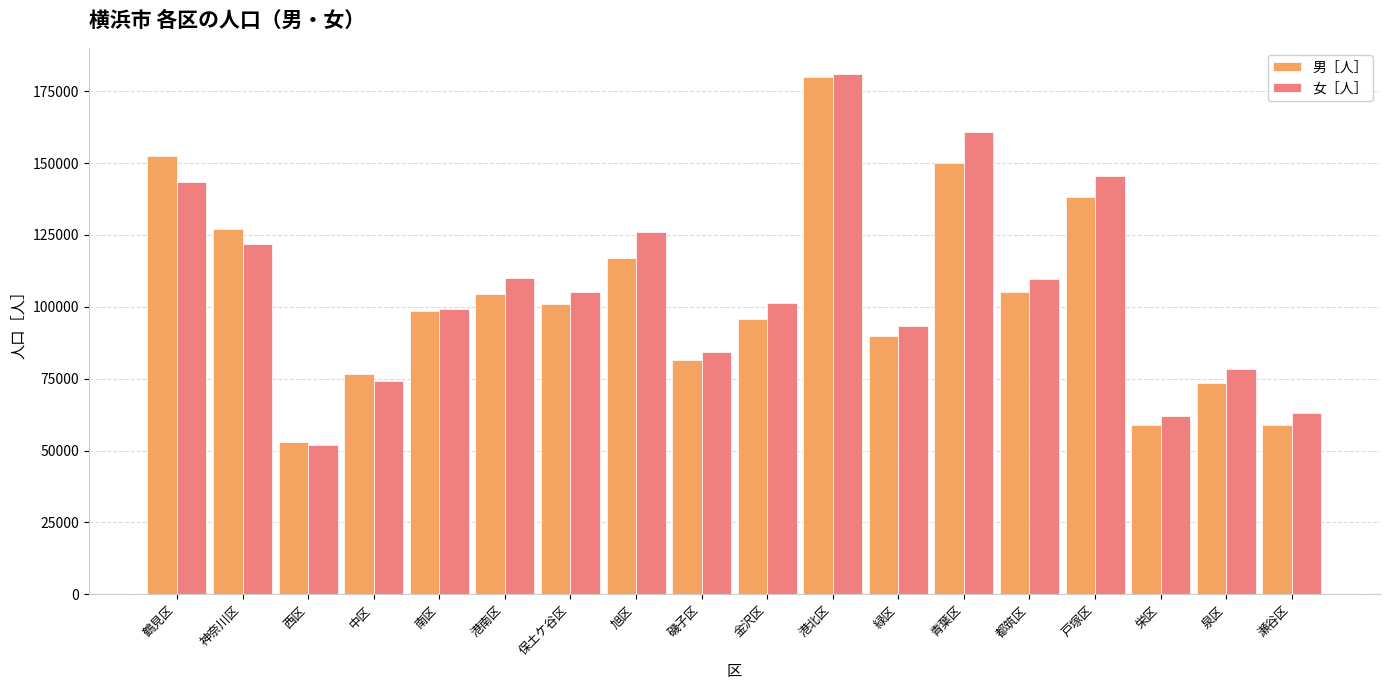

What is the maximum value for 女［人］?

181026